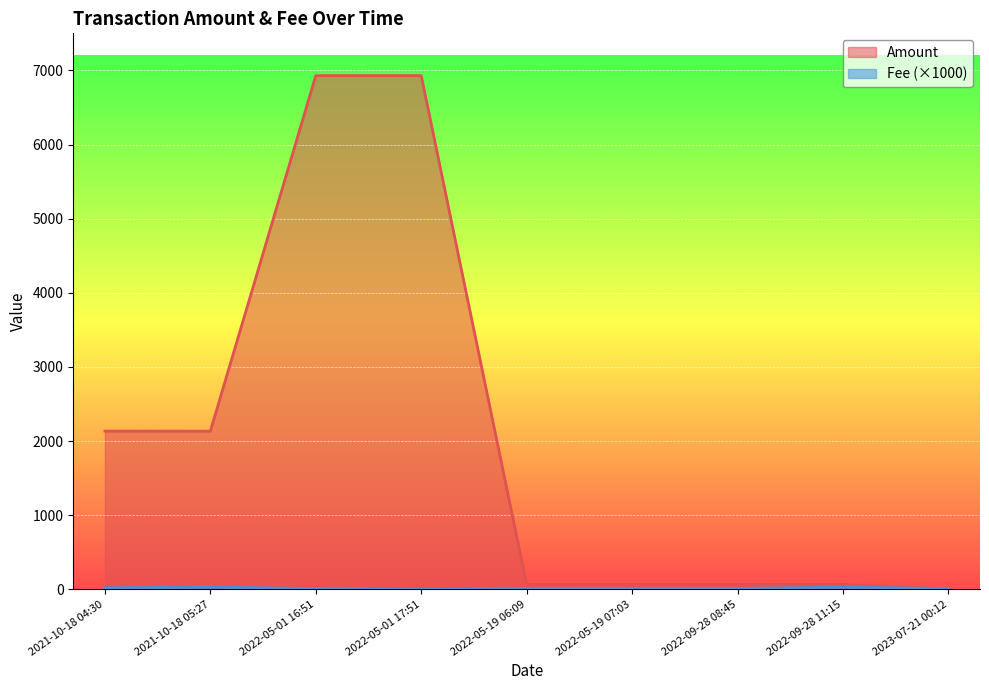

What is the value of the Amount point at the 2nd from the left?

2132.7